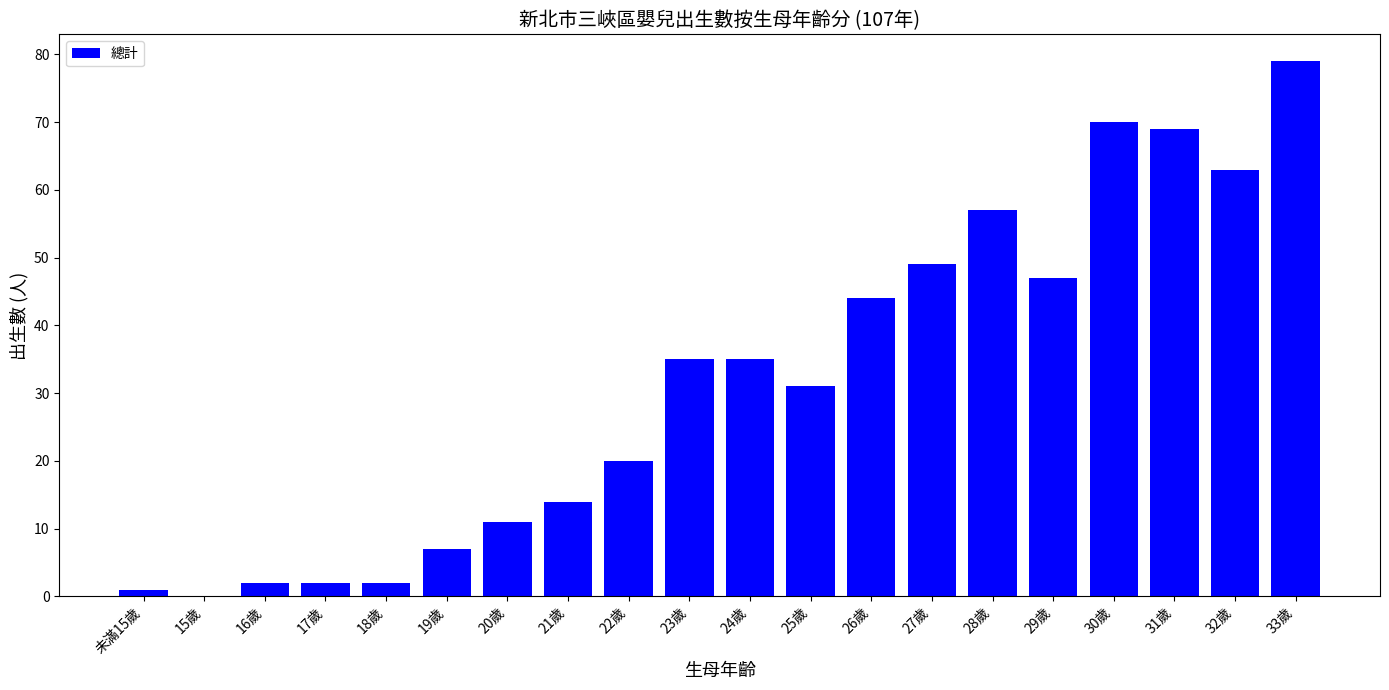

How many values are above zero?

19